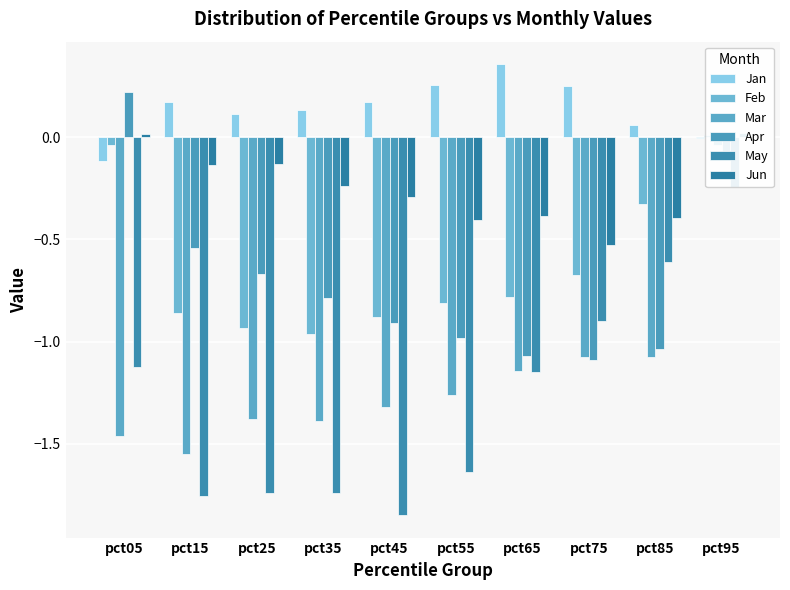

What are all the series names shown in the legend?

Jan, Feb, Mar, Apr, May, Jun